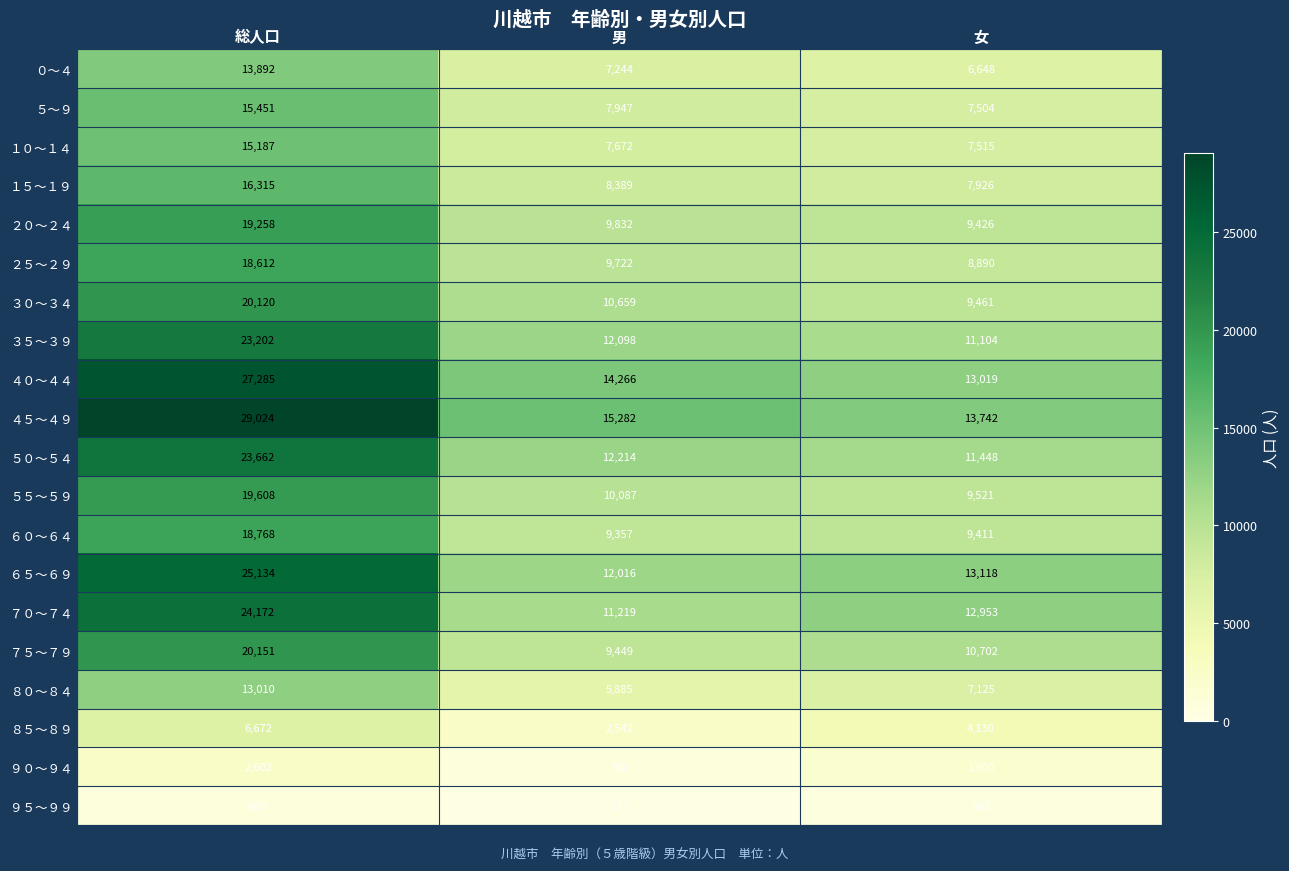

Rank the series at 総人口 from lowest to highest value.

９５～９９, ９０～９４, ８５～８９, ８０～８４, ０～４, １０～１４, ５～９, １５～１９, ２５～２９, ６０～６４, ２０～２４, ５５～５９, ３０～３４, ７５～７９, ３５～３９, ５０～５４, ７０～７４, ６５～６９, ４０～４４, ４５～４９